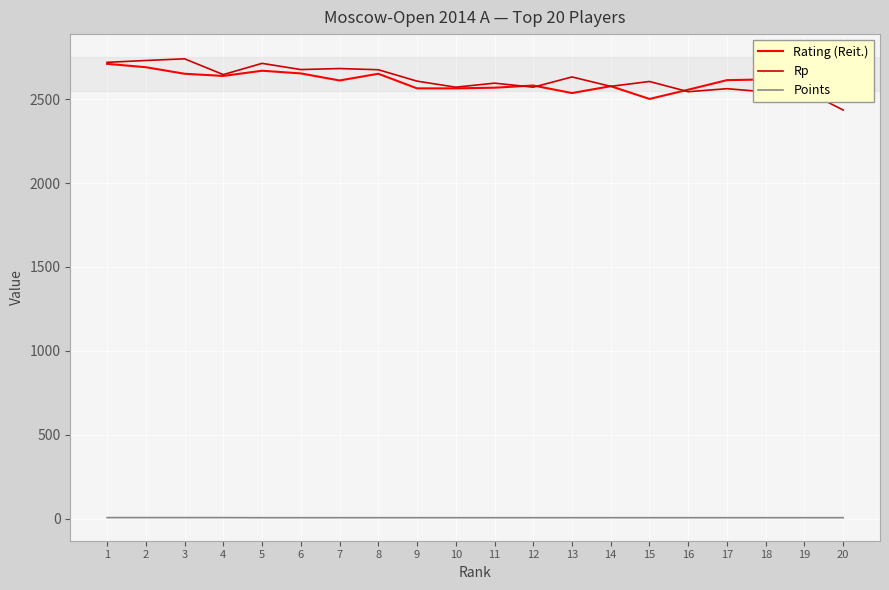

True or false: Points and Rating (Reit.) cross at least once.

False